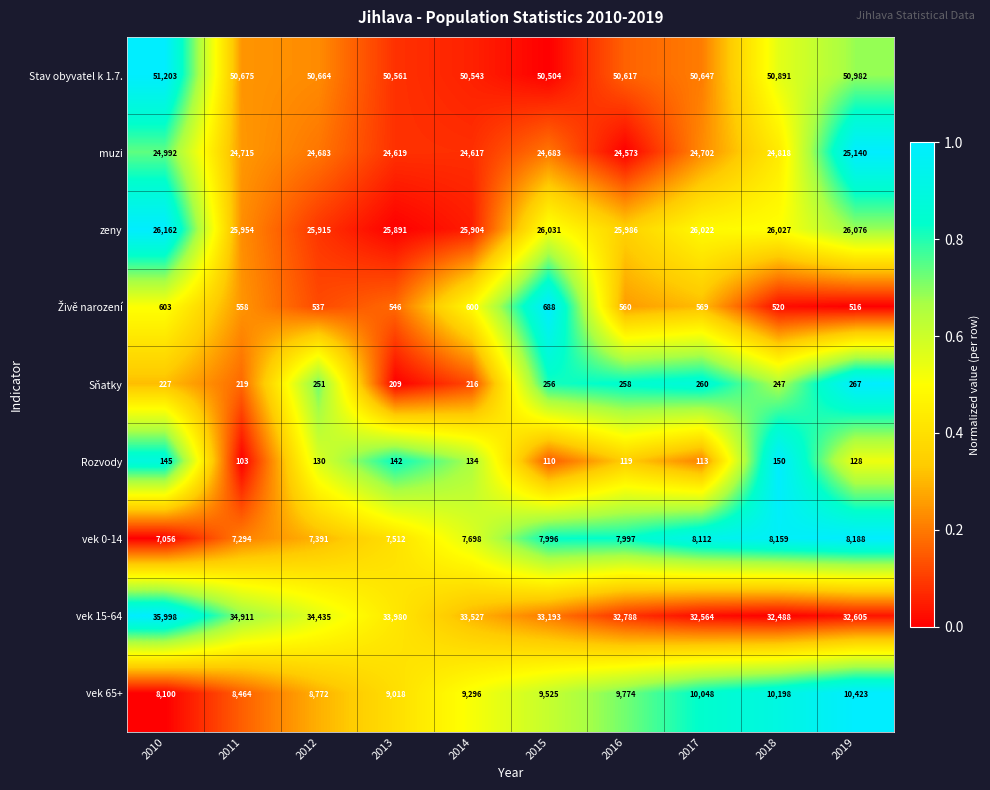

At which category does the chart reach its minimum across all series?

2011